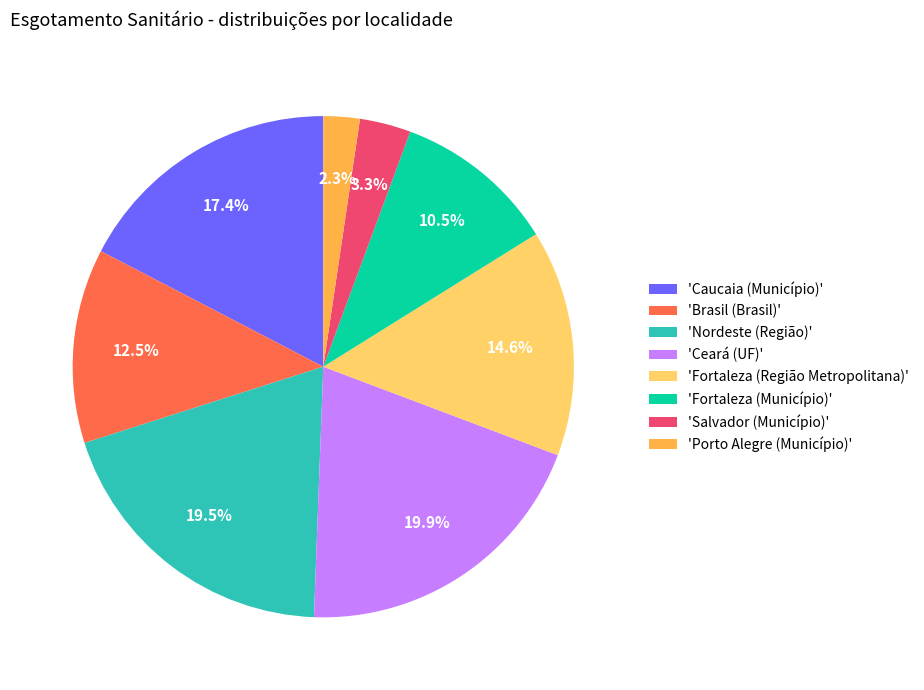

How many segments does this pie chart have?

8